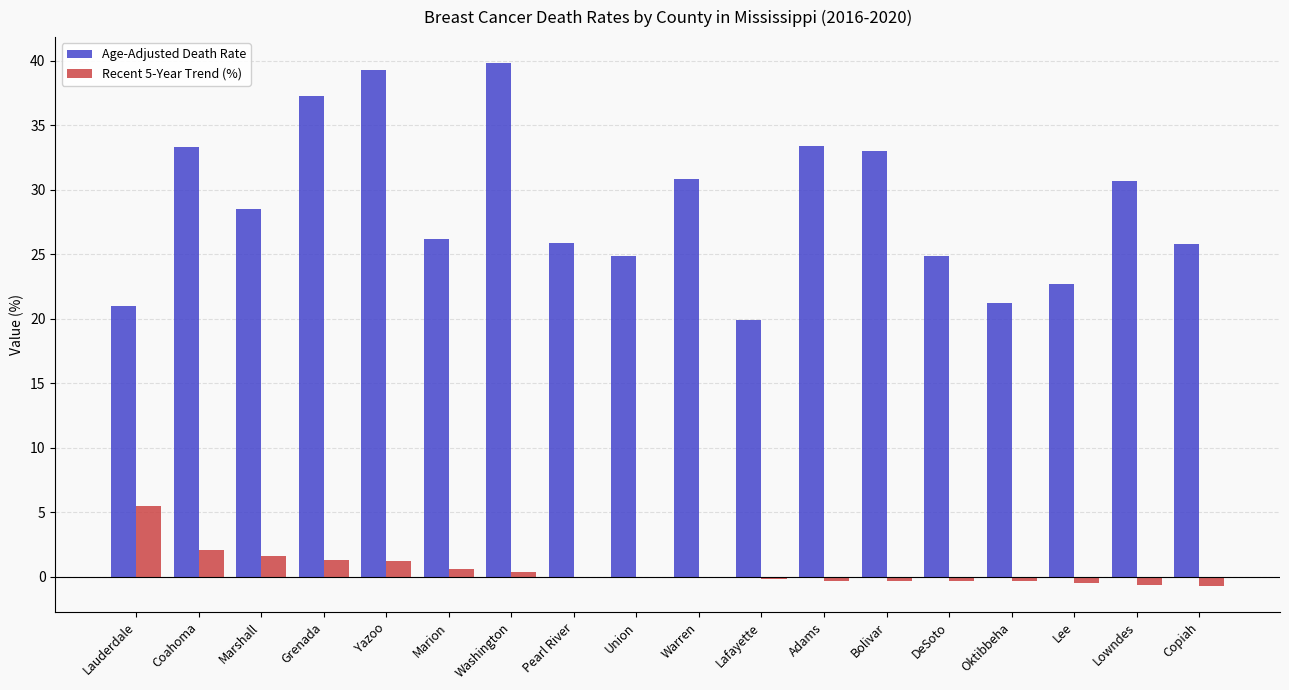

Read the Recent 5-Year Trend (%) value at Coahoma.

2.1